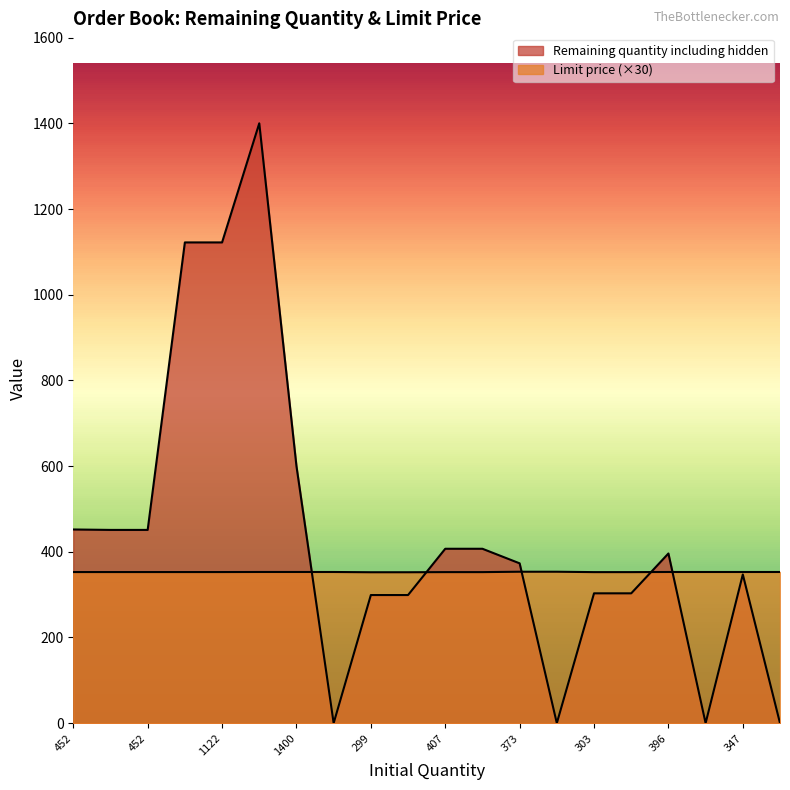

How many times do Remaining quantity including hidden and Limit price cross each other?

5